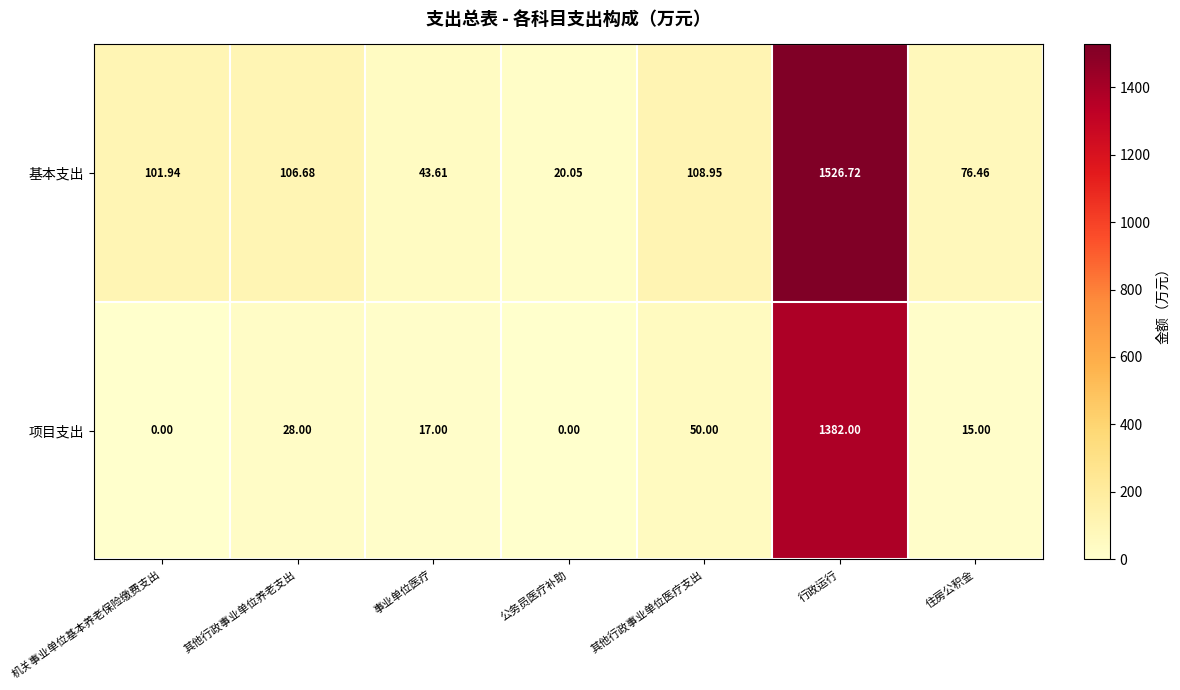

Where is 项目支出 nearest to the value 691?

其他行政事业单位医疗支出